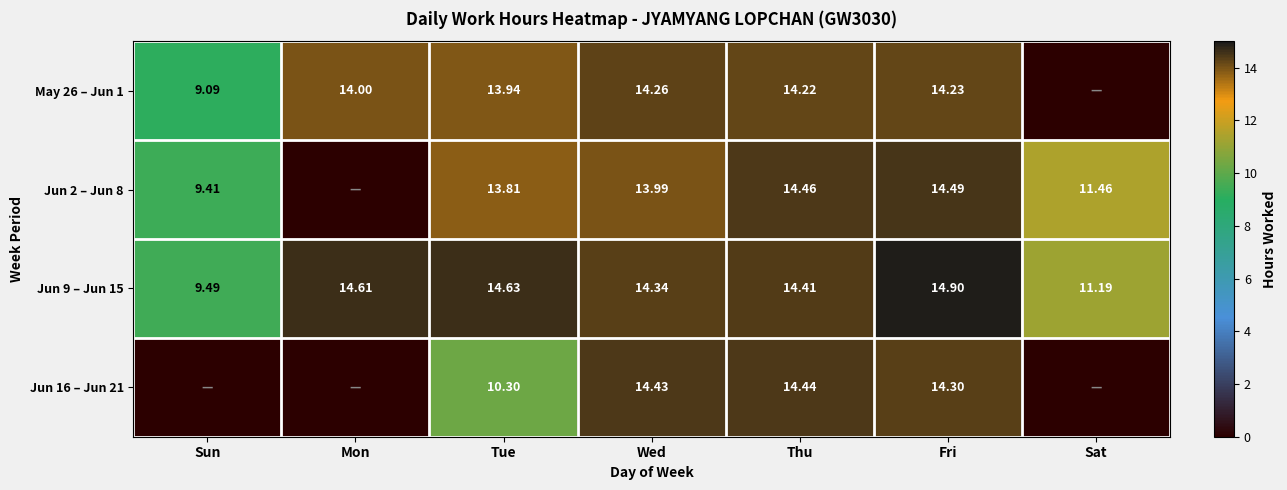

Which category has the lowest value in the Jun 9 – Jun 15 series?

Sun